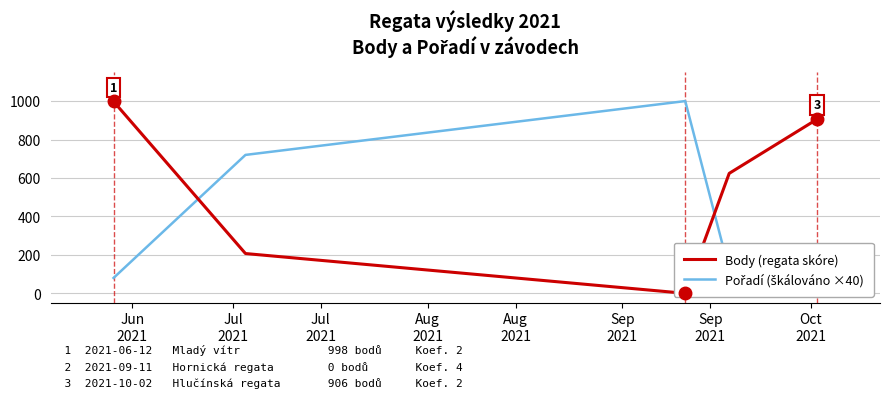

At which label does Pořadí (škálováno ×40) reach its minimum?

Jun
2021